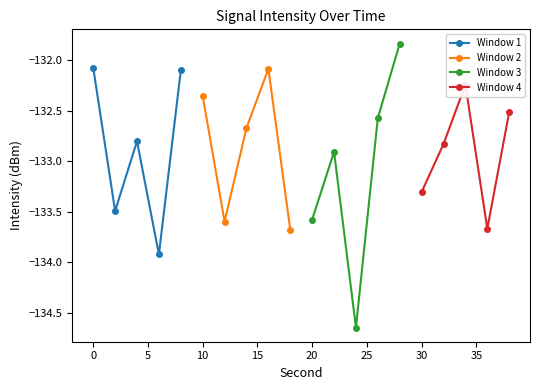

How many categories are shown in the chart?

5